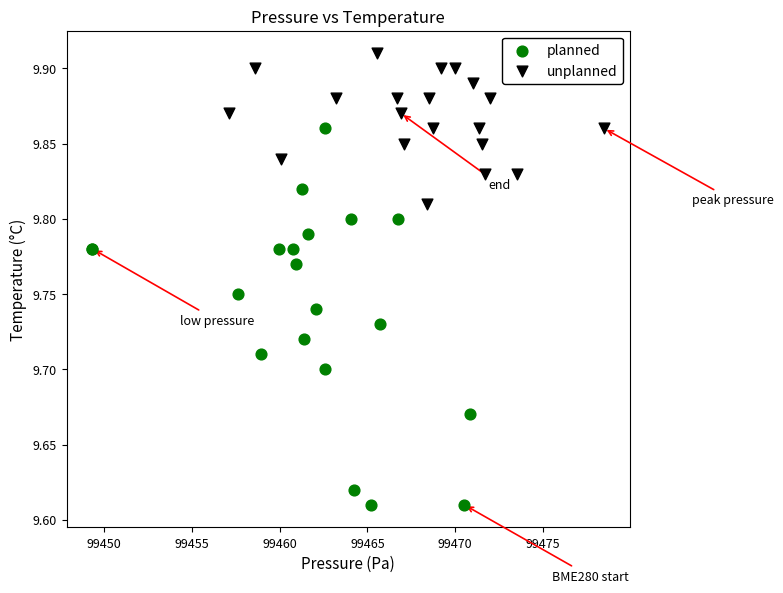

Which series contains the lowest Y value?

planned